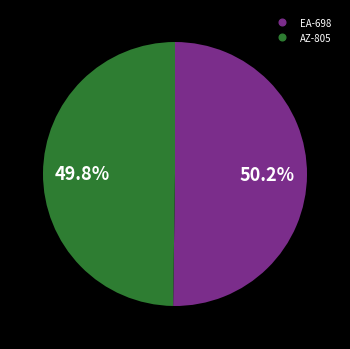

What percentage do EA-698 and AZ-805 together represent?

100.0%